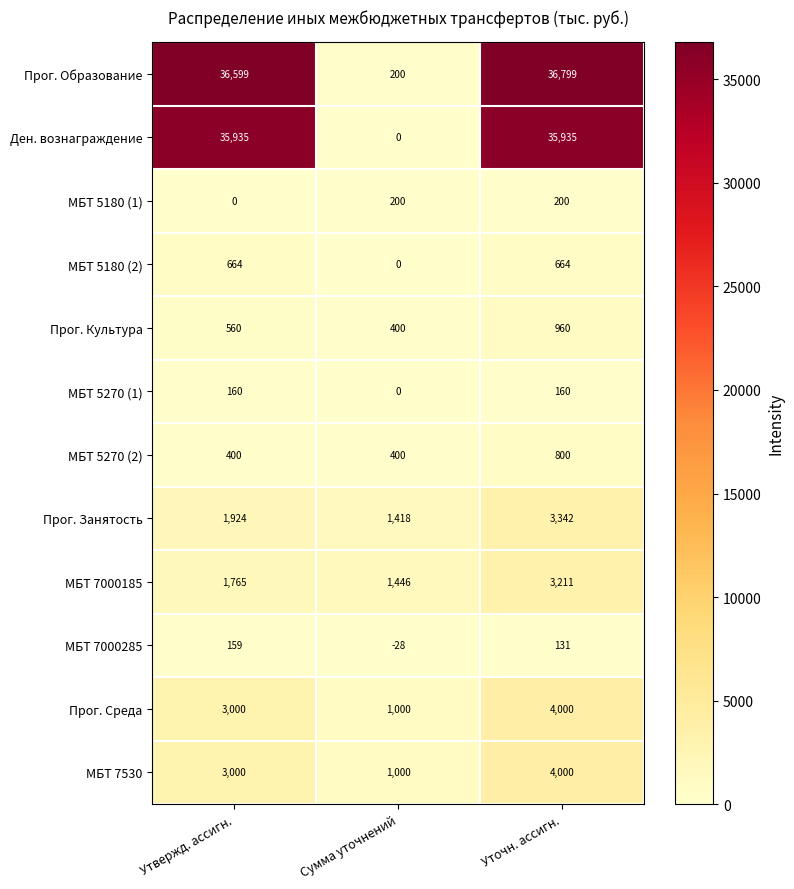

List the labels in order of Прог. Культура value, smallest first.

Сумма уточнений, Утвержд. ассигн., Уточн. ассигн.